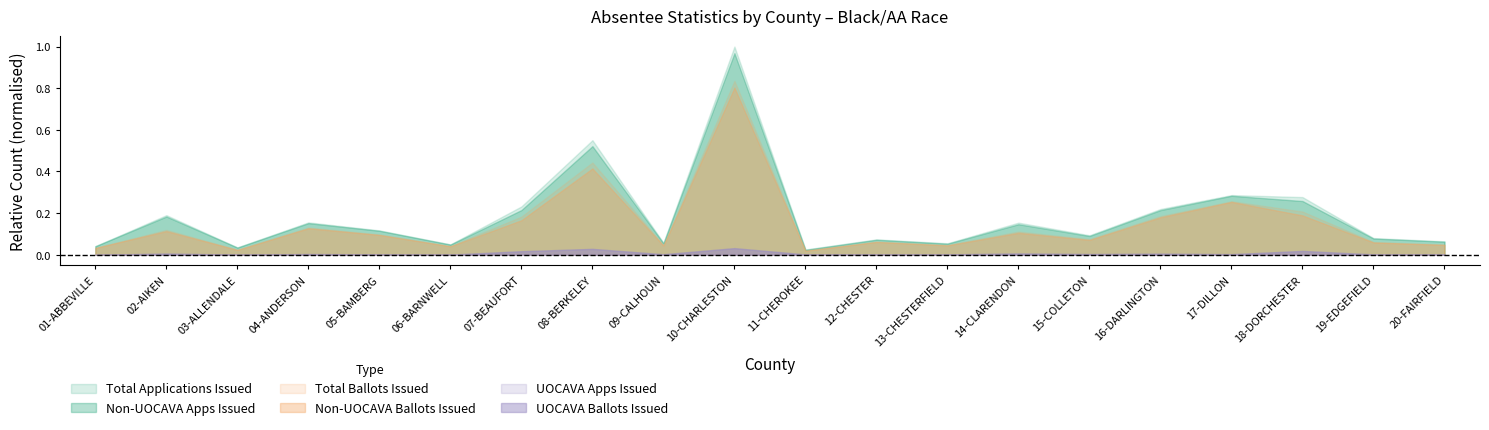

True or false: UOCAVA Apps Issued and Total Applications Issued cross at least once.

False